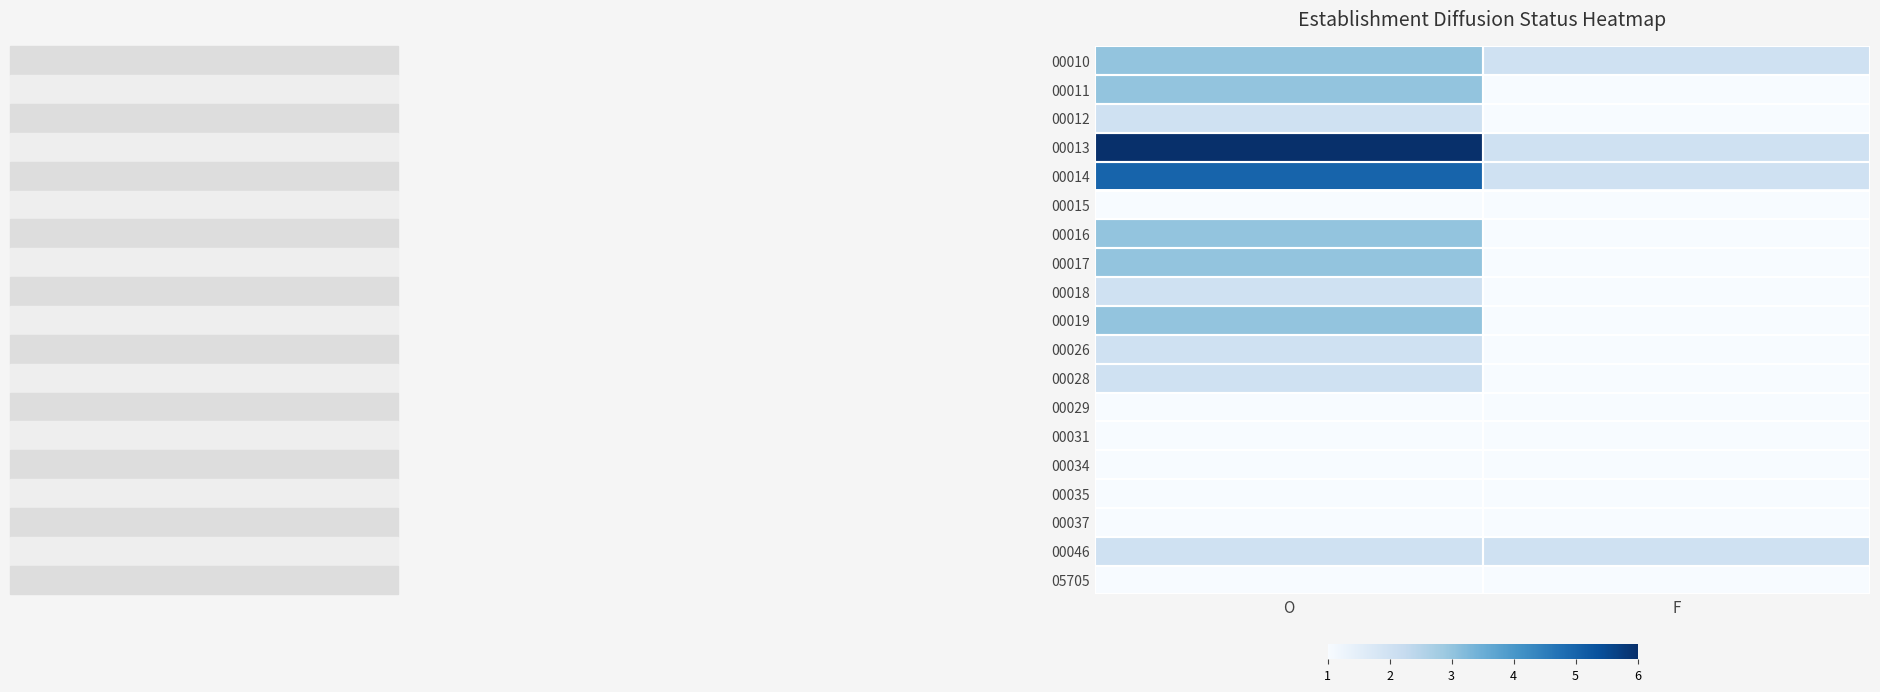

Reading left to right, transcribe all the data shown in this chart.

00010: O=3	F=2
00011: O=3	F=1
00012: O=2	F=1
00013: O=6	F=2
00014: O=5	F=2
00015: O=1	F=1
00016: O=3	F=1
00017: O=3	F=1
00018: O=2	F=1
00019: O=3	F=1
00026: O=2	F=1
00028: O=2	F=1
00029: O=1	F=1
00031: O=1	F=1
00034: O=1	F=1
00035: O=1	F=1
00037: O=1	F=1
00046: O=2	F=2
05705: O=1	F=1